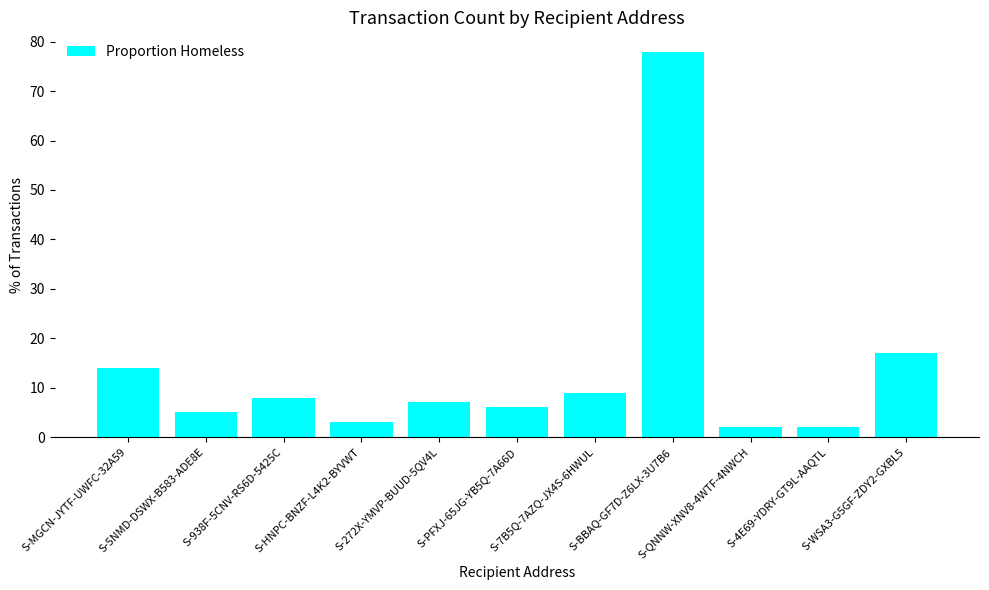

Approximately how many times larger is the value at S-4E69-YDRY-GT9L-AAQTL compared to S-HNPC-BNZF-L4K2-BYVWT?

0.7